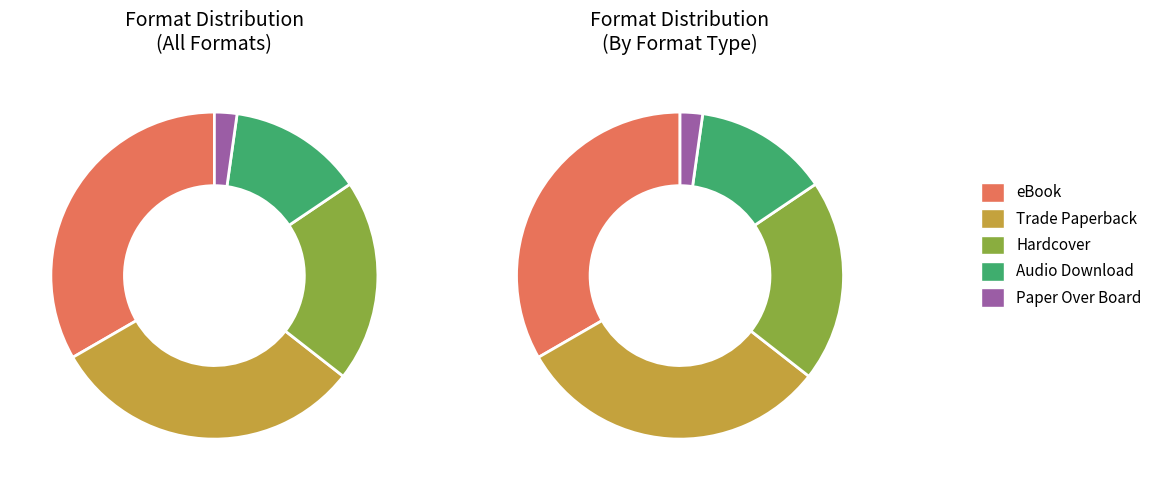

To the nearest percent, what is the average slice percentage?

20%